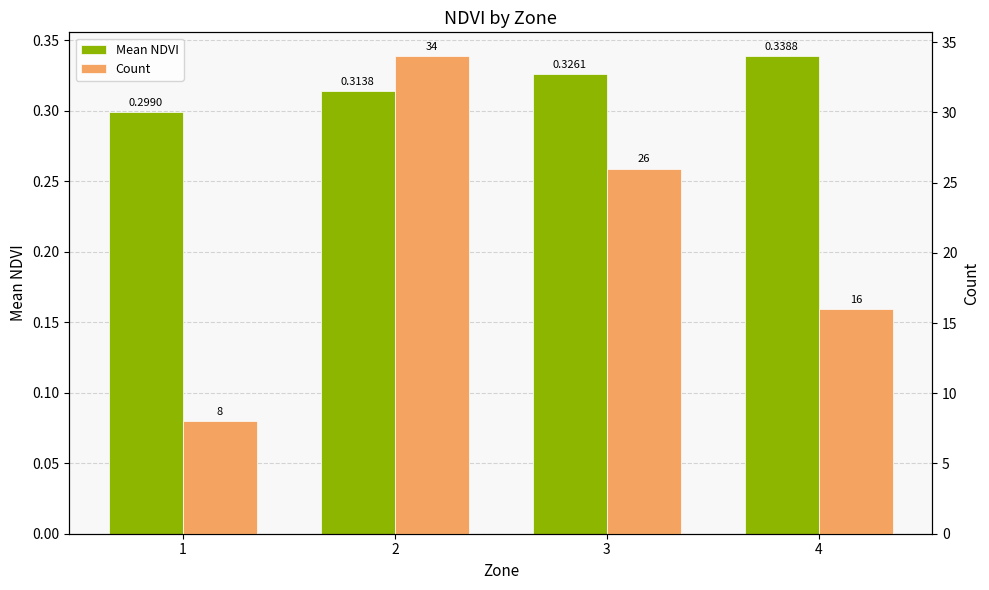

How many data points does each series have?

4